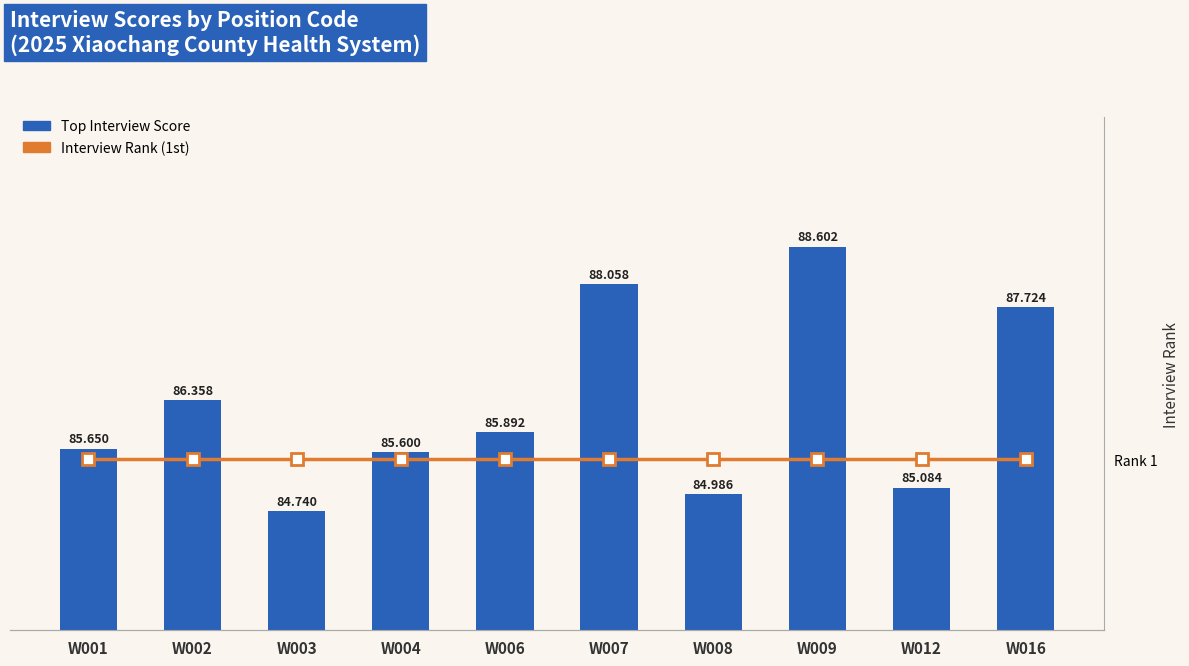

Reading left to right, what are all the values shown in this chart?

Top Interview Score: 85.7	86.4	84.7	85.6	85.9	88.1	85.0	88.6	85.1	87.7
Interview Rank (1st): 1.0	1.0	1.0	1.0	1.0	1.0	1.0	1.0	1.0	1.0